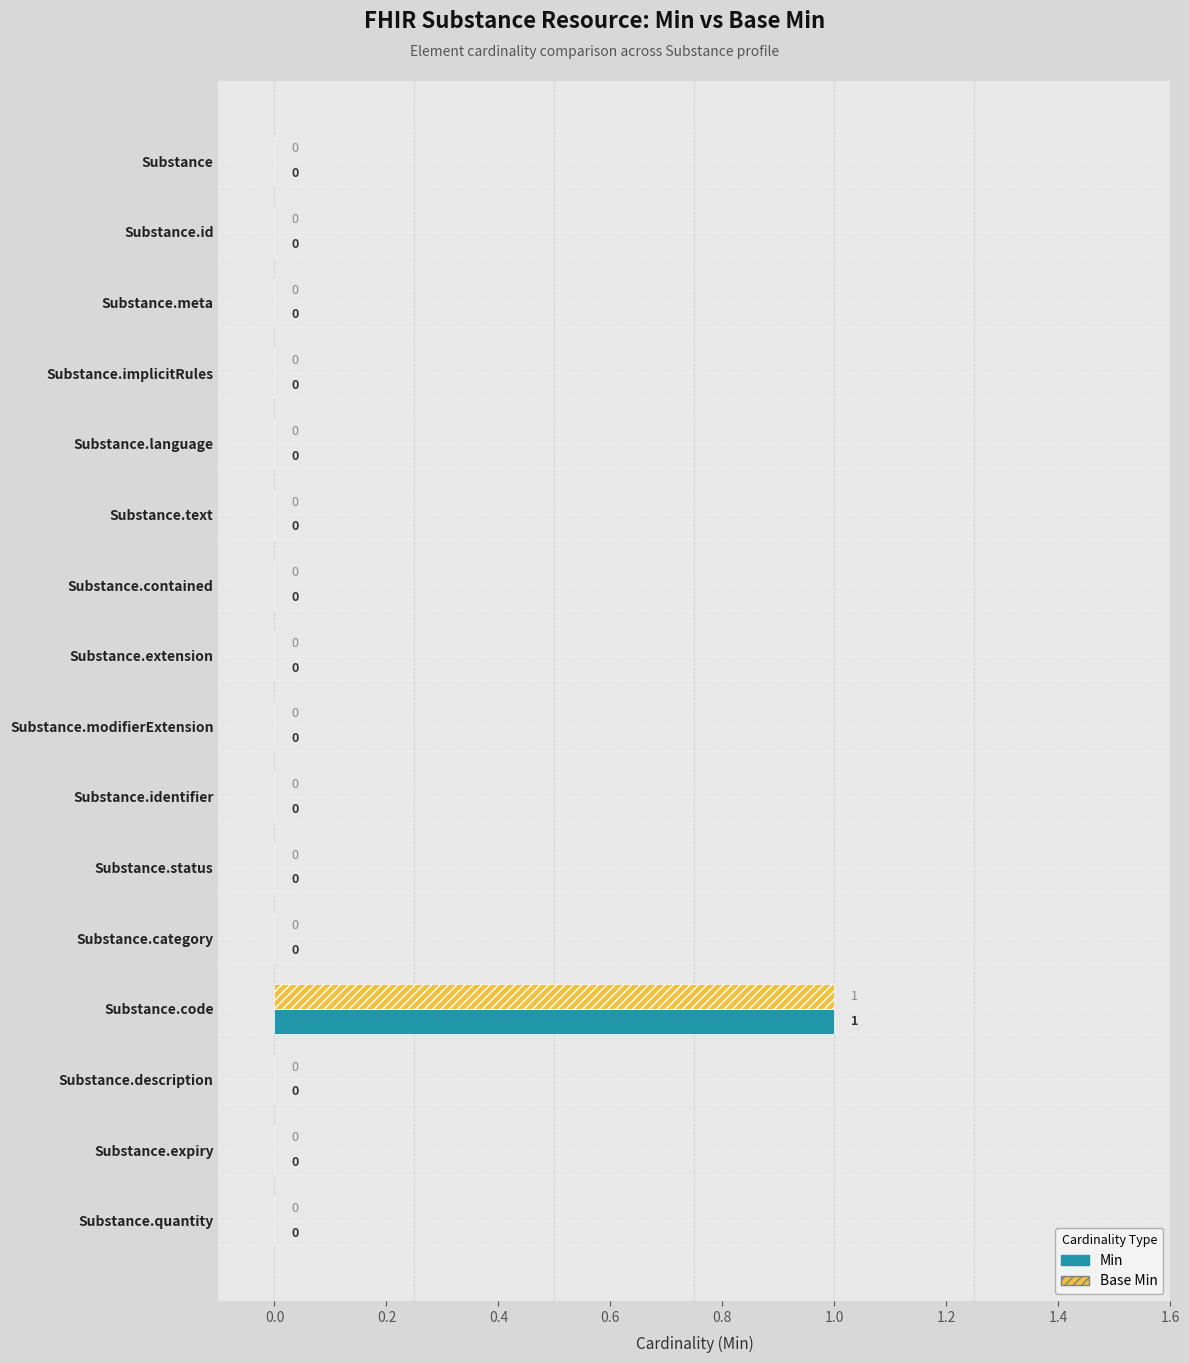

Which label corresponds to the largest value in the chart?

Substance.code